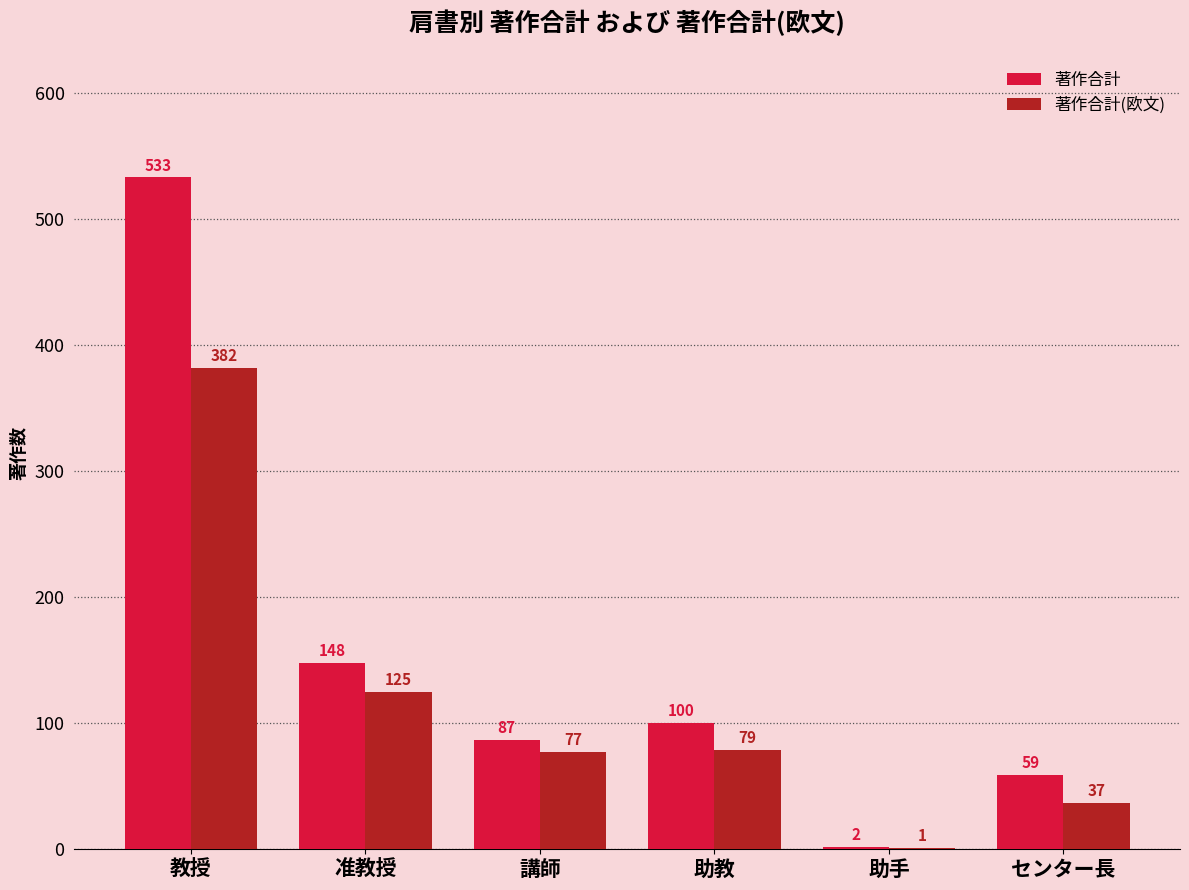

Between 准教授 and 助手, which series saw the biggest shift?

著作合計